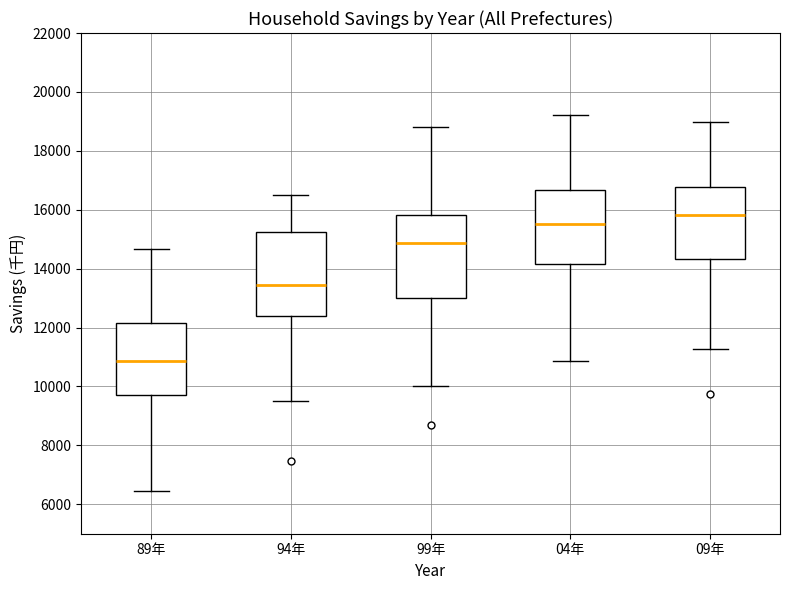

Which box has the lowest median line?

89年